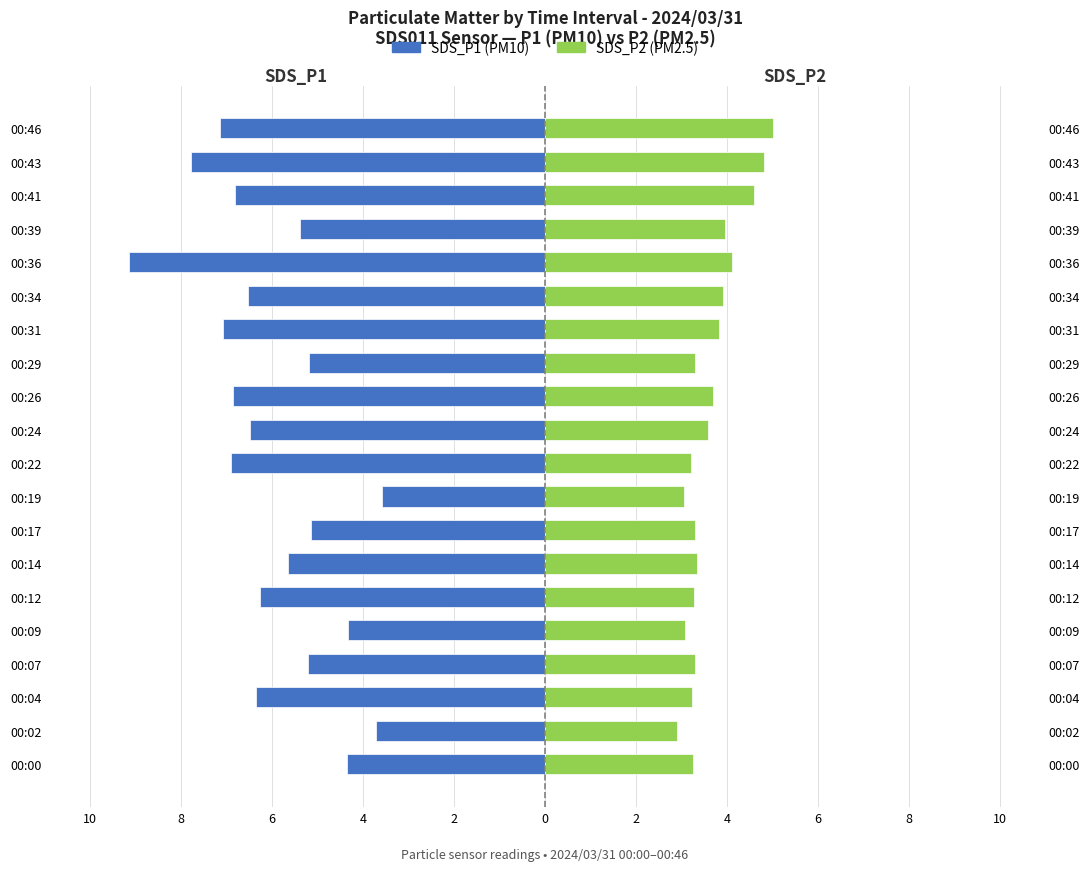

How many groups of bars are there?

20